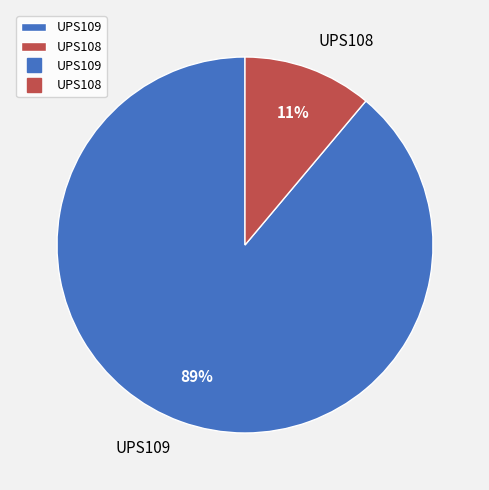

Approximately how many times larger is the value at UPS108 compared to UPS109?

0.1